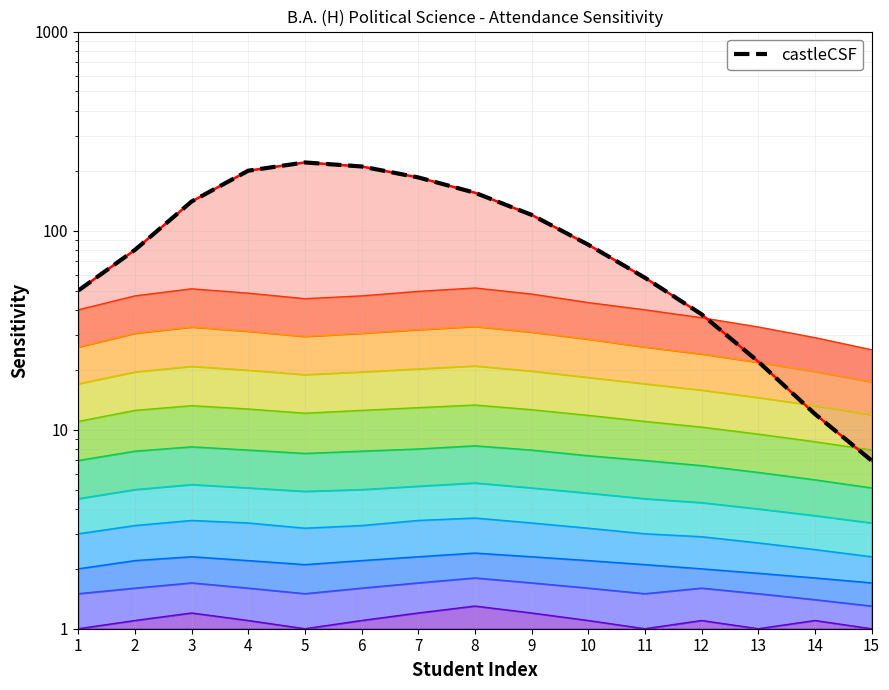

What is the value of the 5th point from the left?

220